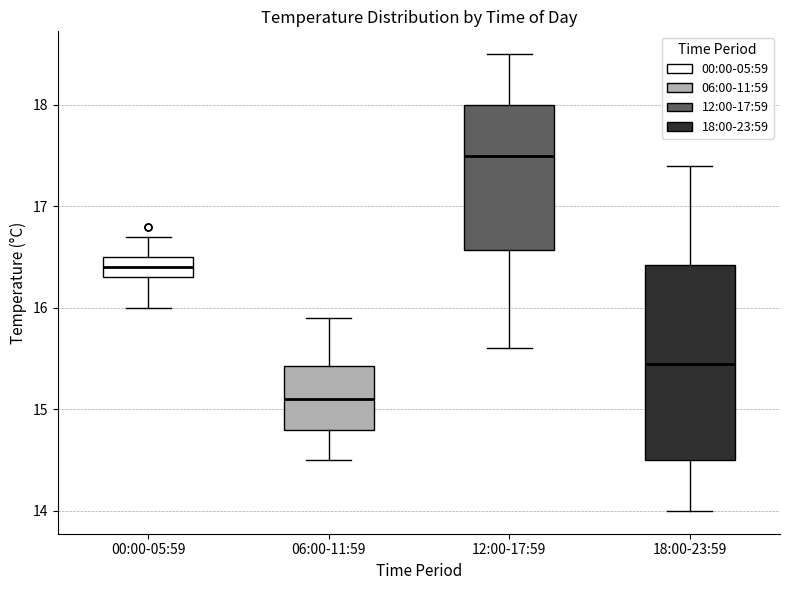

Where does the median line of the box for 06:00-11:59 sit on the y-axis? The values are not printed on the chart, so give them approximately, as read against the axis.

15.1